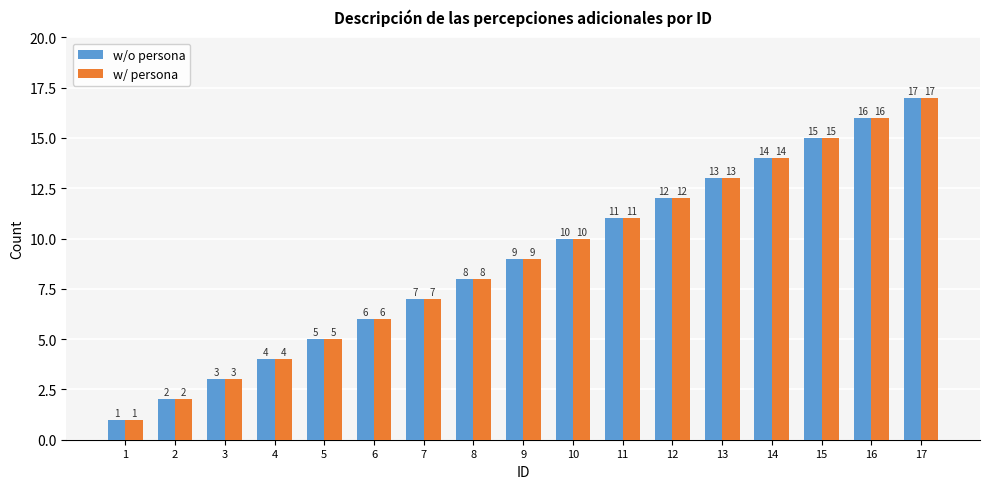

What is the difference between the second highest and minimum values in the w/o persona series?

15